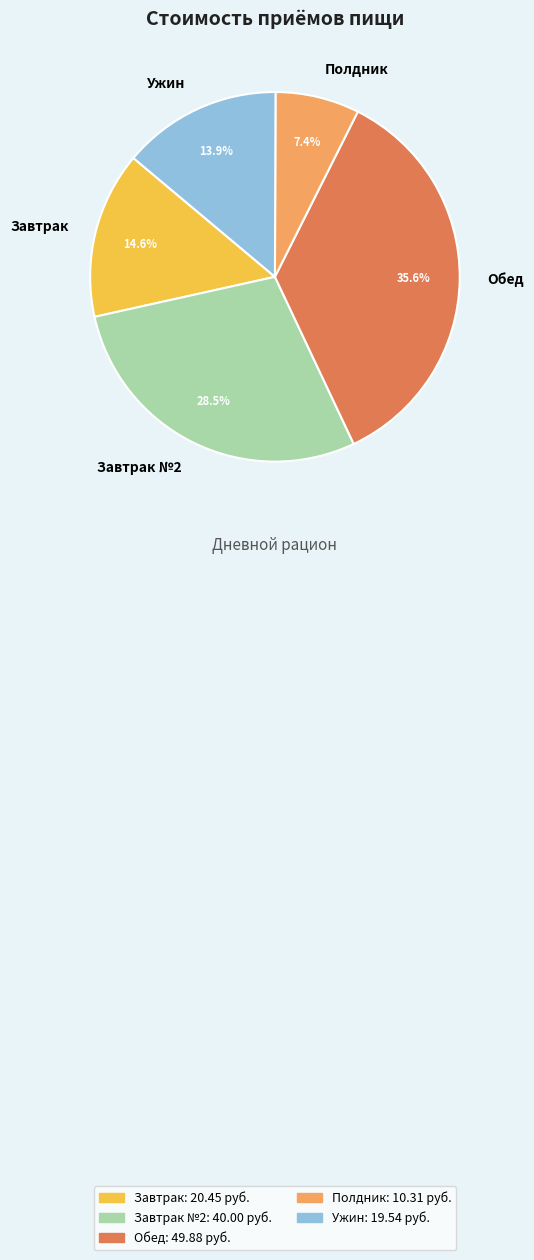

Between Завтрак №2 and Ужин, which is larger?

Завтрак №2